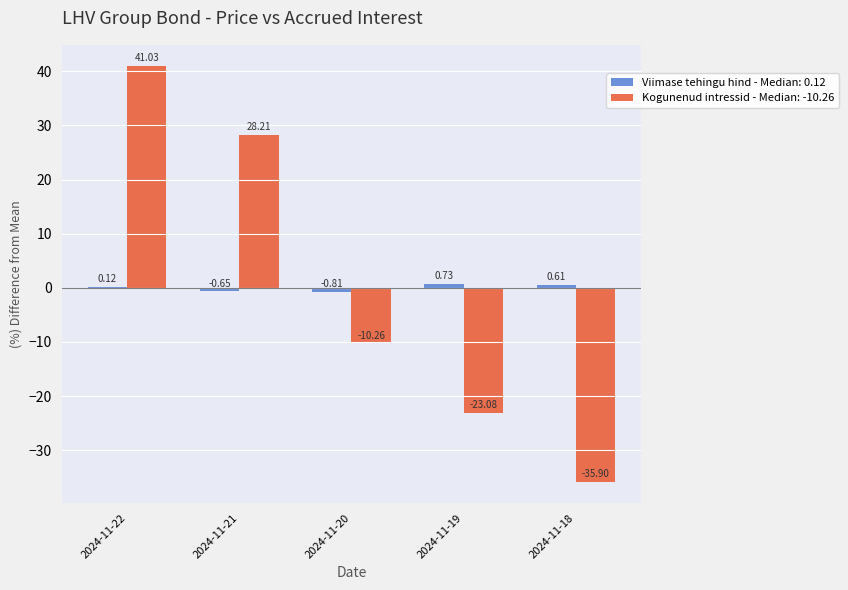

Between 2024-11-21 and 2024-11-20, which series saw the biggest shift?

Kogunenud intressid - Median: -10.26